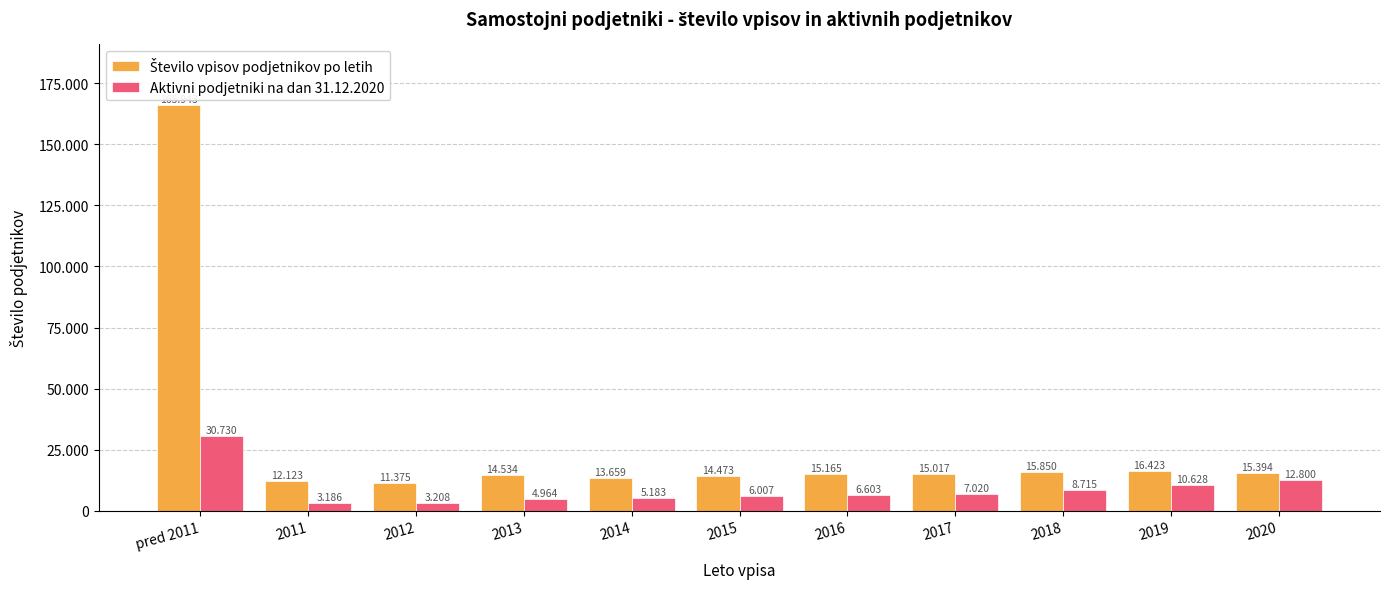

Reading left to right, transcribe all the data shown in this chart.

Število vpisov podjetnikov po letih: pred 2011=165943	2011=12123	2012=11375	2013=14534	2014=13659	2015=14473	2016=15165	2017=15017	2018=15850	2019=16423	2020=15394
Aktivni podjetniki na dan 31.12.2020: pred 2011=30730	2011=3186	2012=3208	2013=4964	2014=5183	2015=6007	2016=6603	2017=7020	2018=8715	2019=10628	2020=12800